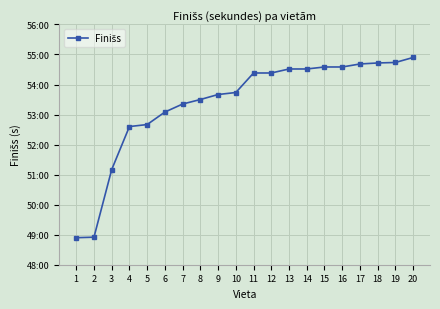

Does the chart display data point markers on the line(s)?

Yes